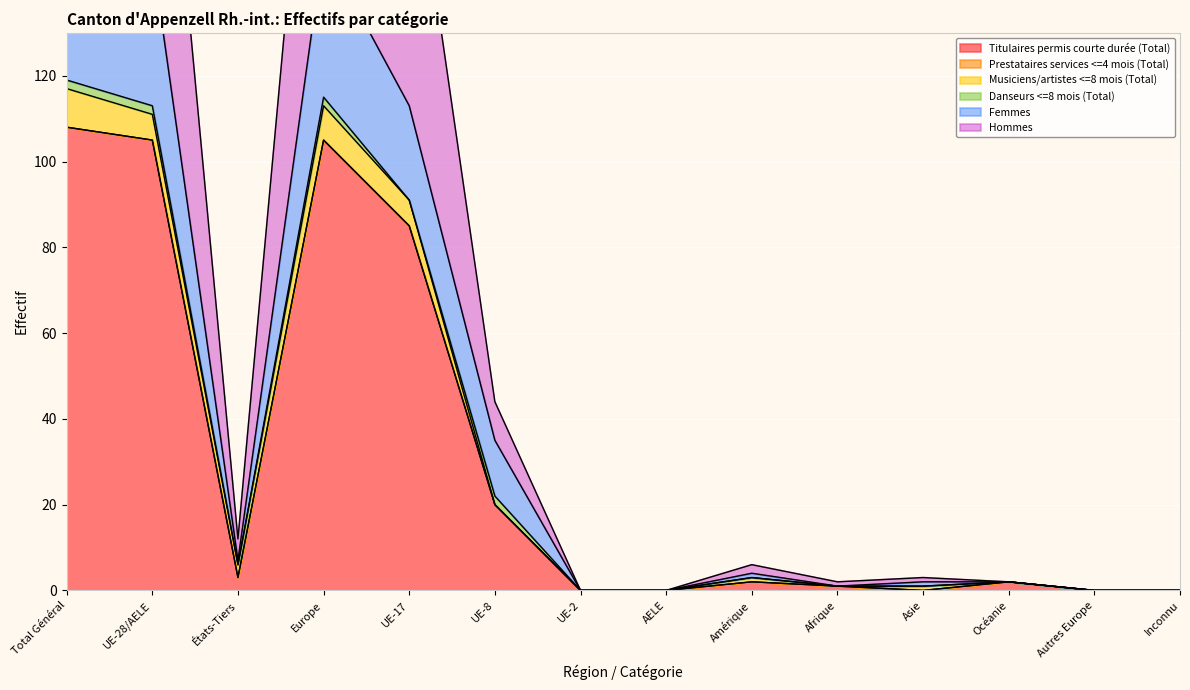

Which series has the largest range (max minus min)?

Femmes